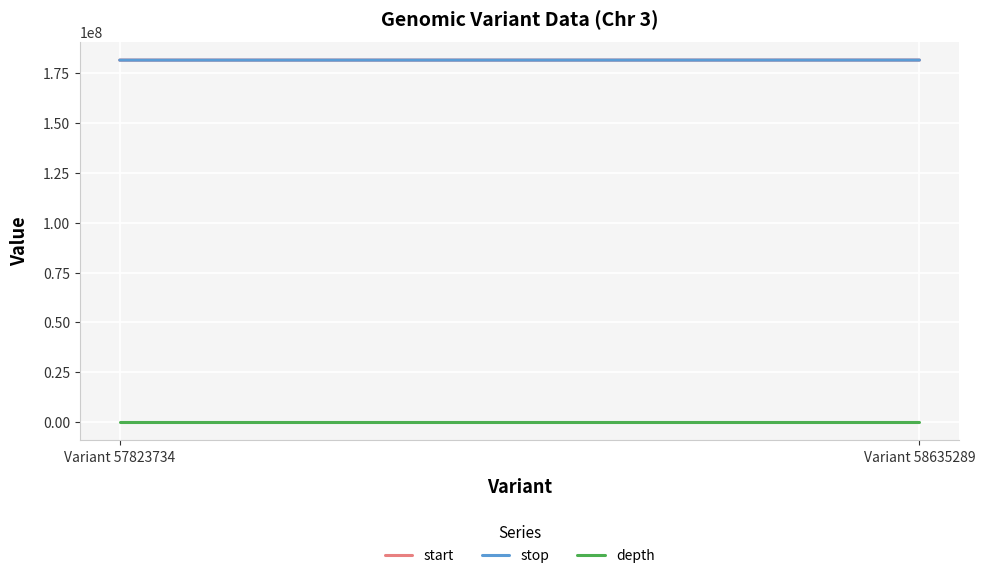

What is the greatest value displayed?

181541187